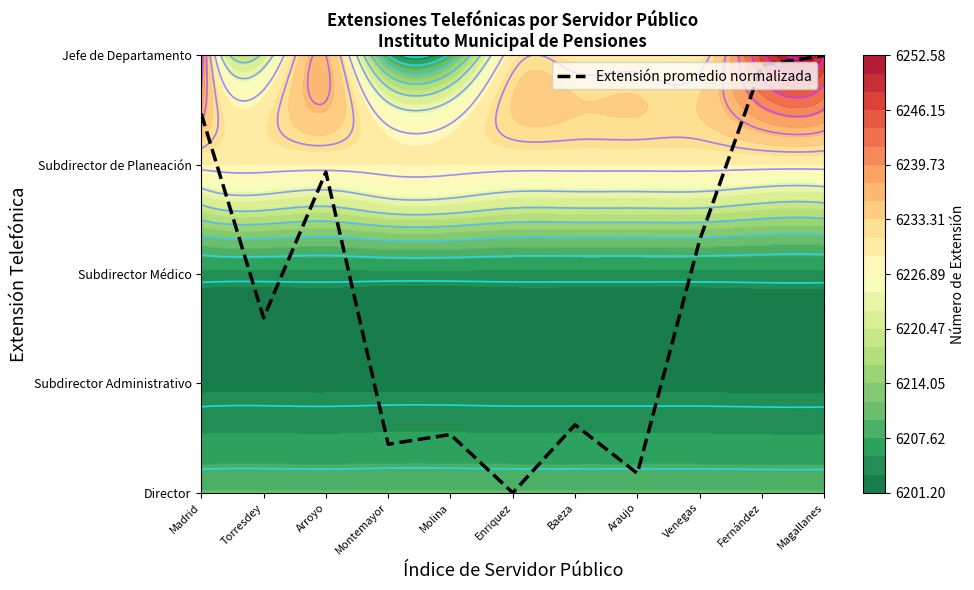

What is the ratio of the value at Magallanes to the value at Torresdey?

2.5